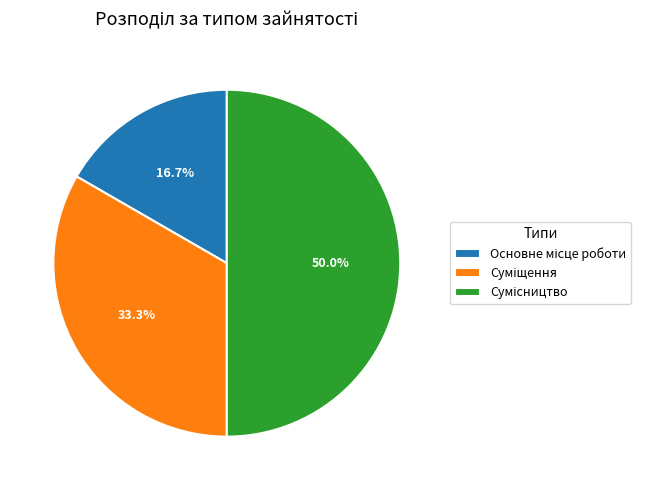

To the nearest percent, what is the difference between the largest and smallest slice percentages?

33%